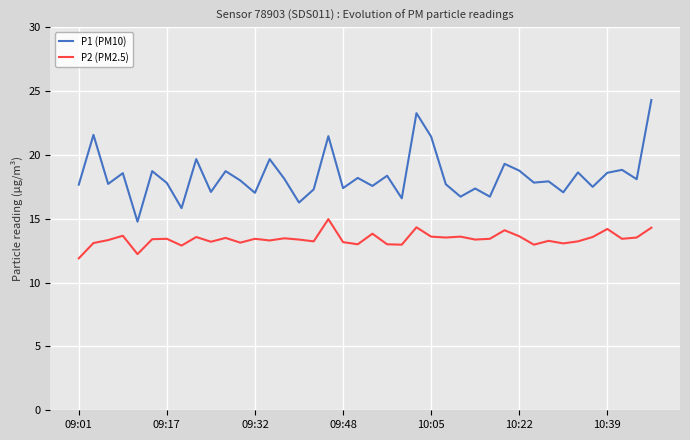

What is the greatest value displayed?

24.3